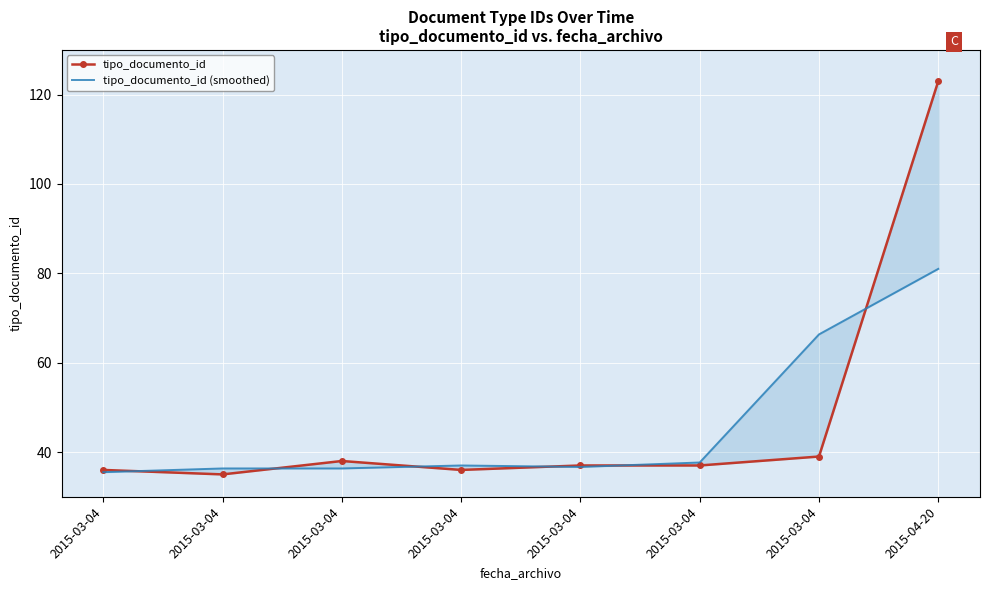

How many data points in tipo_documento_id (smoothed) are above 37?

3